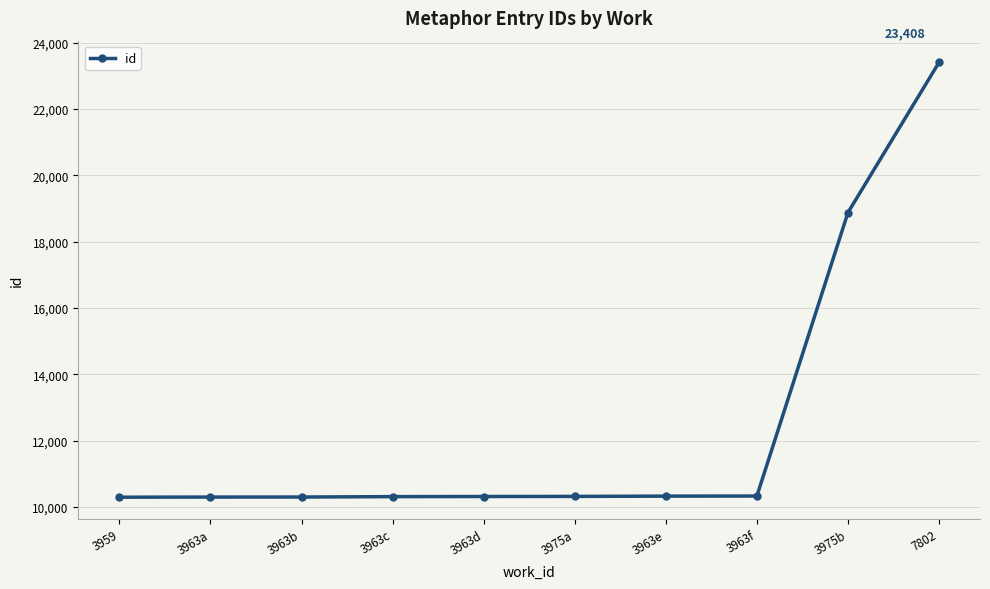

What is the label of the 7th point from the left?

3963e